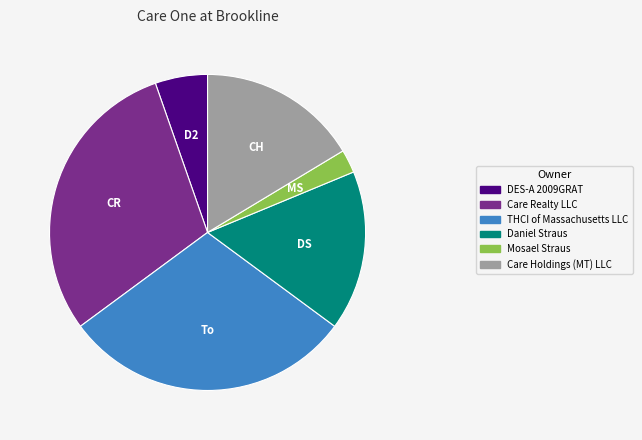

How many segments does this pie chart have?

6